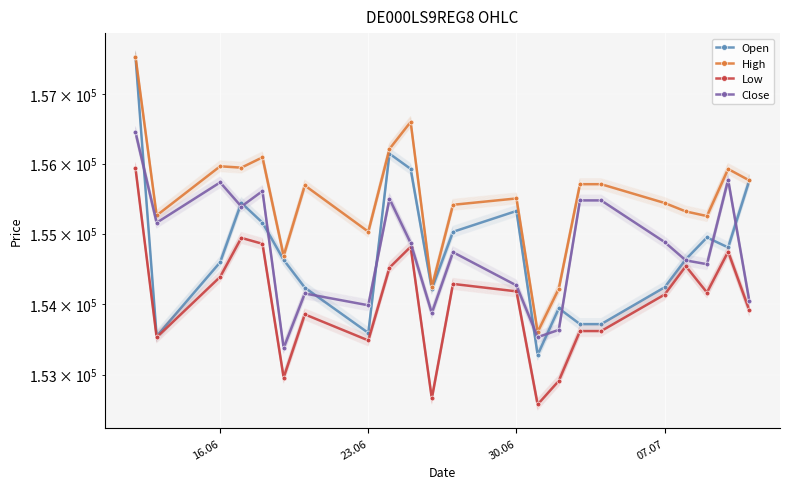

Reading right to left, extract all data points from this chart.

Open: 155760	154802	154945	154634	154236	153714	153714	153938	153280	155323	155025	154213	155925	156144	153590	154231	154626	155156	155439	154592	153543	157545
High: 155760	155924	155250	155316	155437	155706	155706	154217	153602	155502	155411	154238	156601	156212	155027	155688	154683	156091	155943	155963	155259	157545
Low: 153910	154742	154162	154536	154133	153616	153616	152914	152582	154178	154284	152667	154812	154515	153484	153852	152961	154854	154939	154384	153527	155934
Close: 154042	155769	154564	154618	154879	155474	155474	153633	153530	154262	154735	153871	154866	155497	153981	154148	153377	155608	155386	155732	155155	156453